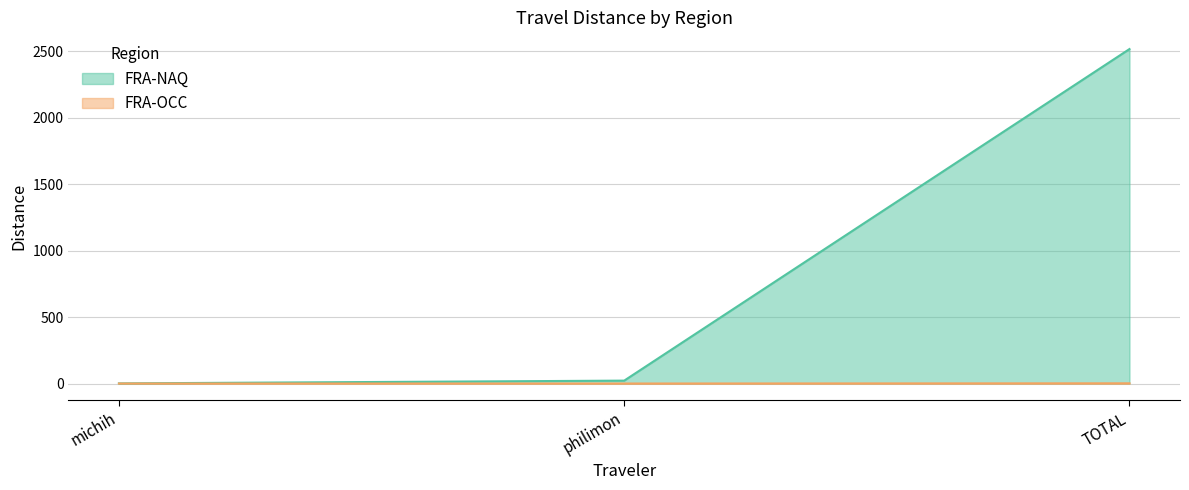

How many lines are shown in the chart?

2